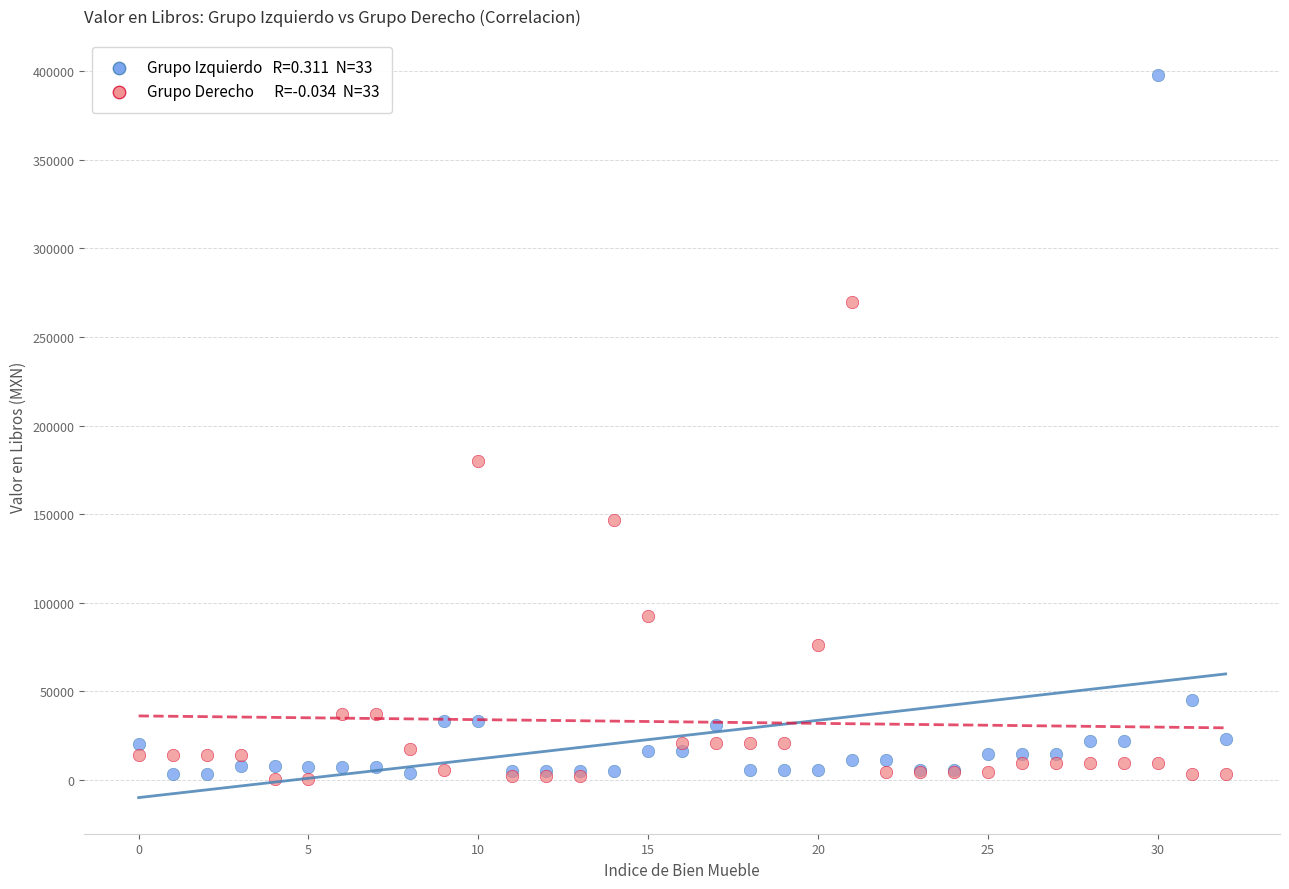

Across all series, what Y value is closest to 199230?

180000.0